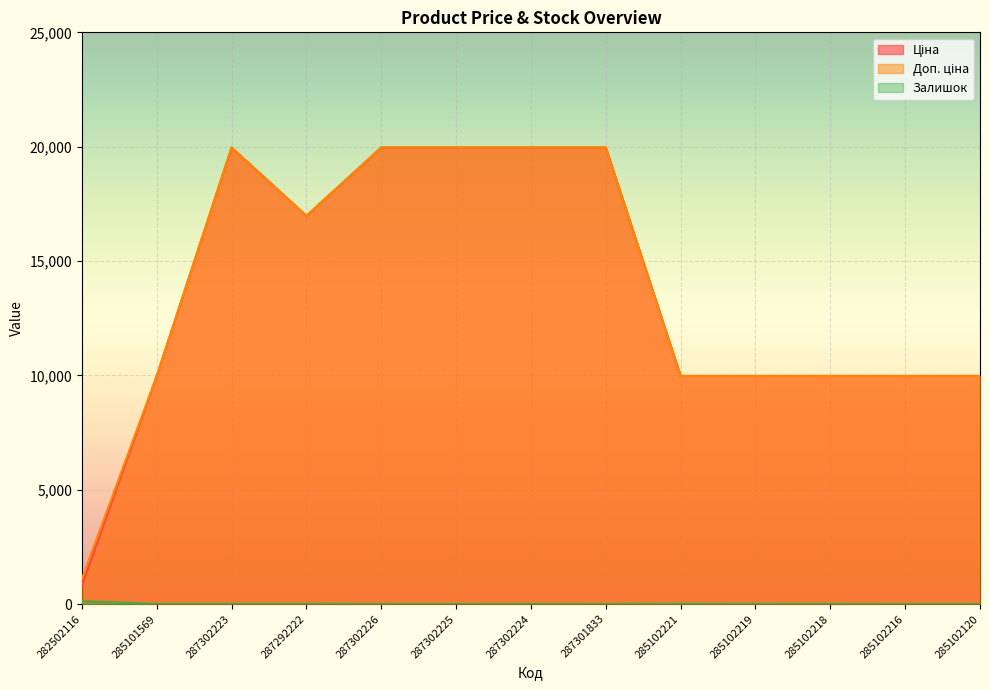

What is the approximate value of Ціна at 282502116?

818.5